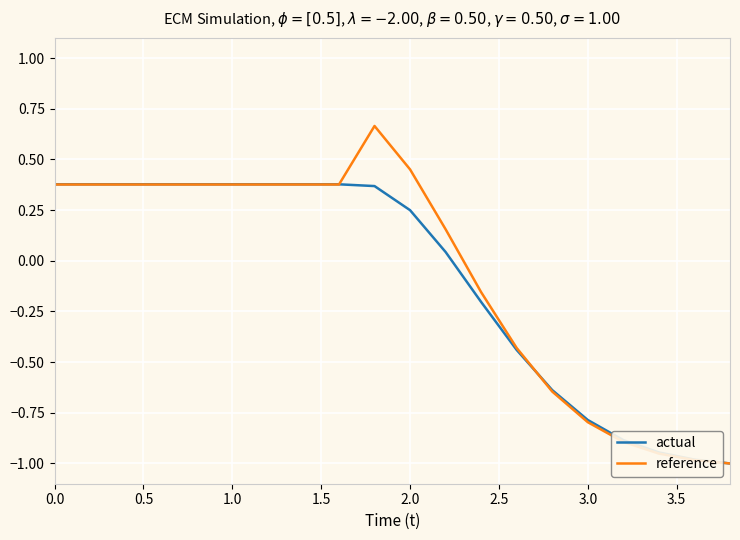

List the series in order of their peak value, lowest first.

actual, reference